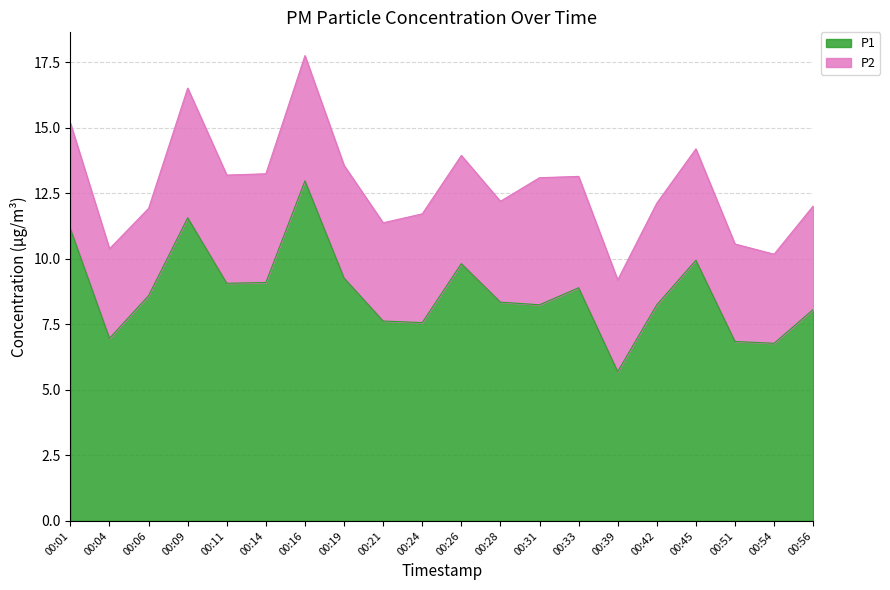

Where is the data nearest to the value 9?

00:11